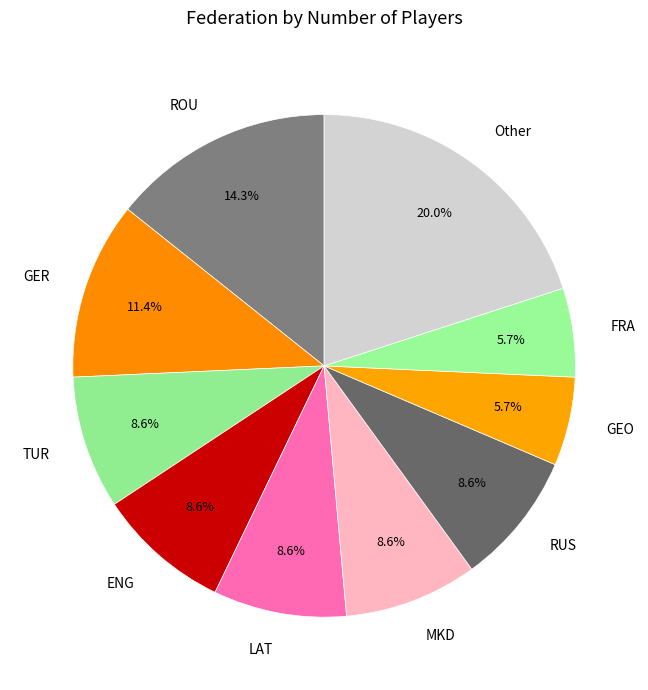

What percentage is NOT represented by ENG?

91.4%